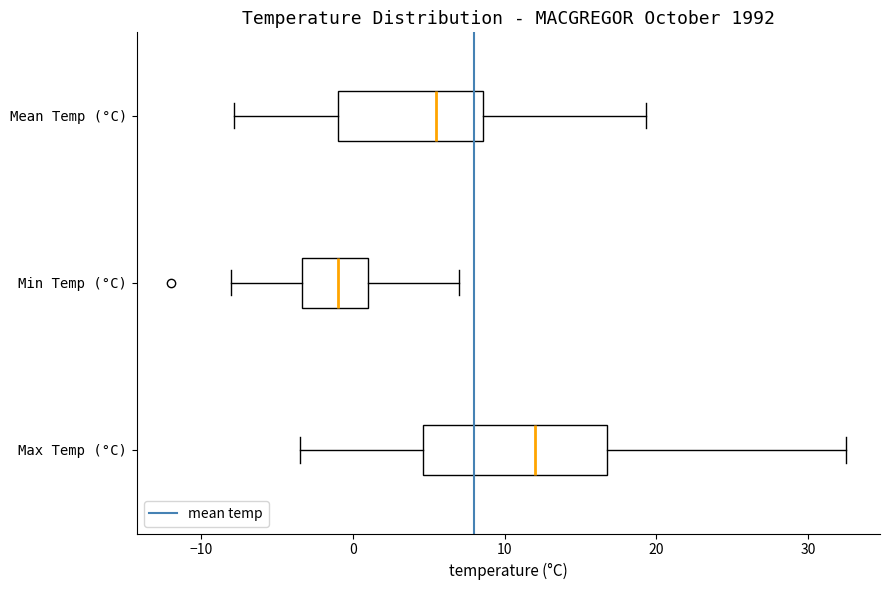

Which box's median line is the furthest to the right?

Max Temp (°C)